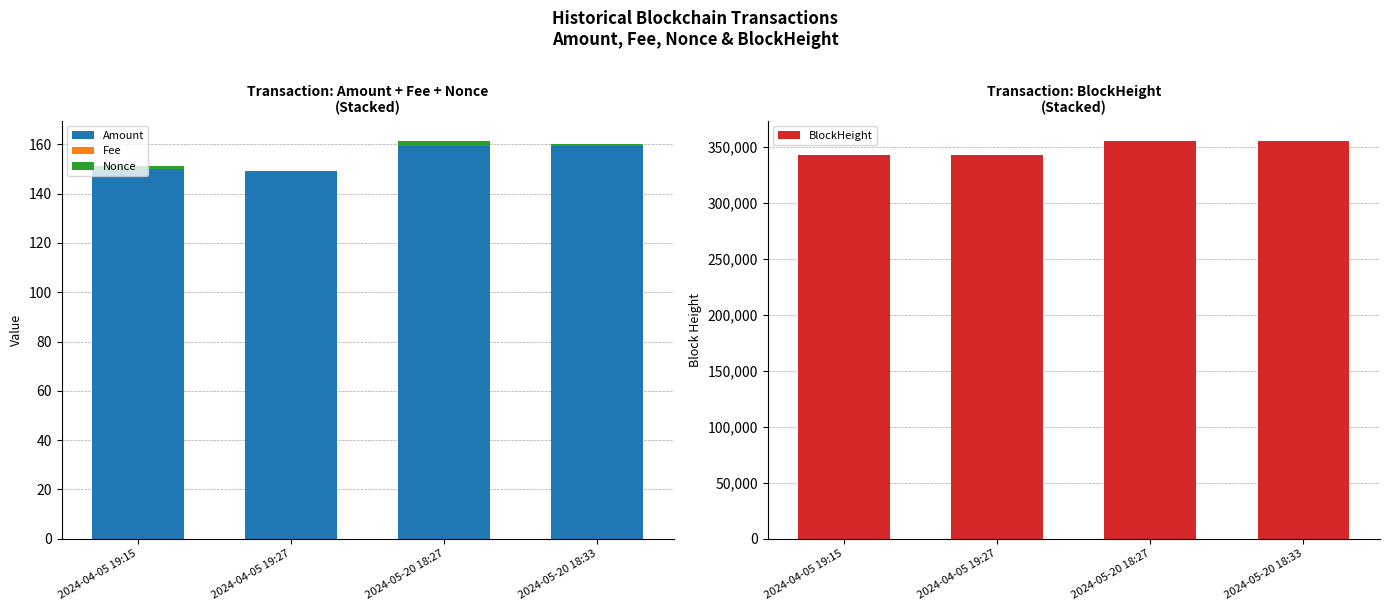

How many bars are there in each group?

4